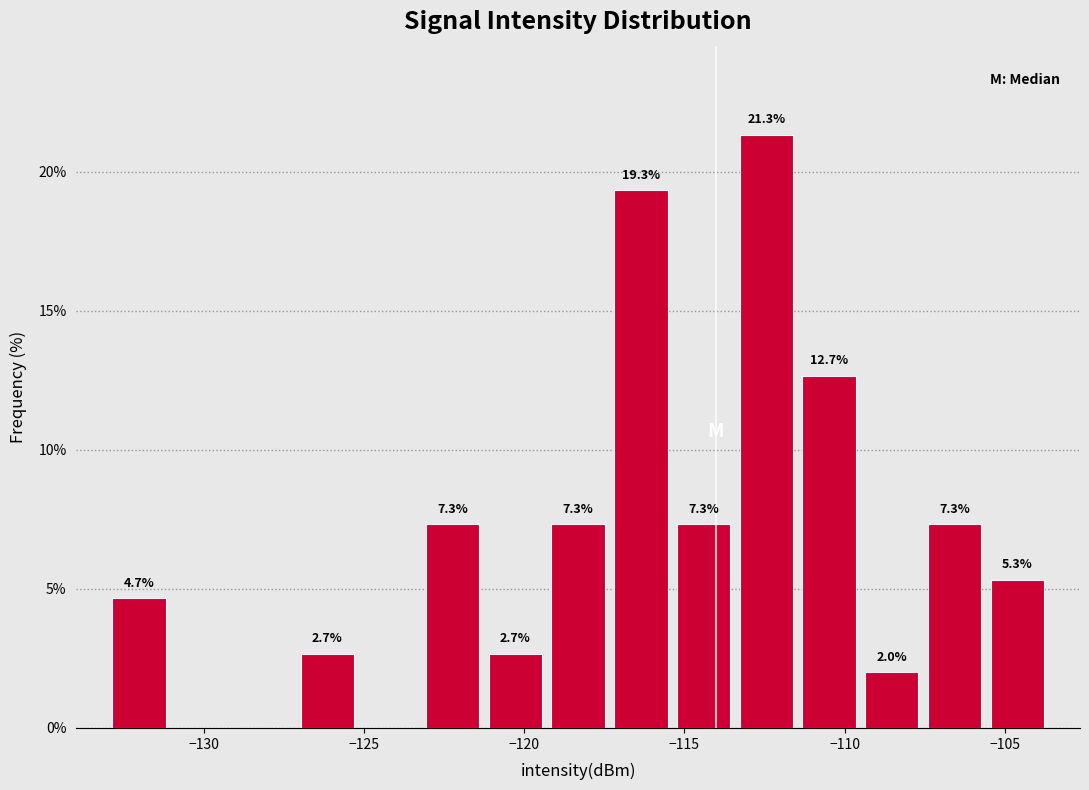

Around what value on the x-axis is the tallest bar? Give the approximate position of its centre, as read against the axis.

-112.5